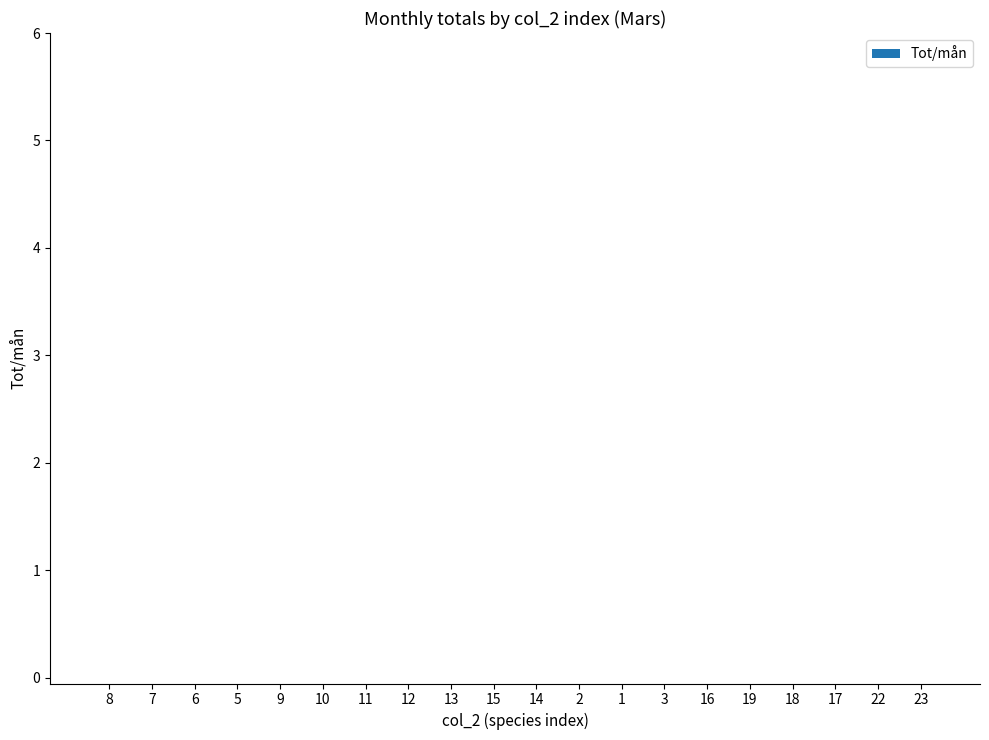

Does the chart contain any negative values?

No